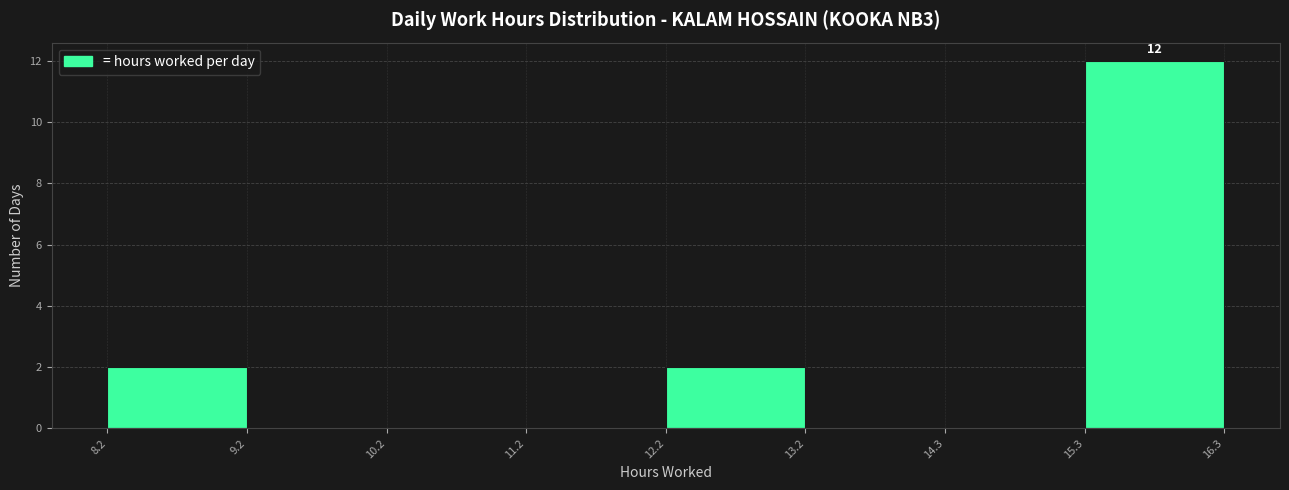

Over which range of the x-axis is the bar tallest?

15.3 to 16.3